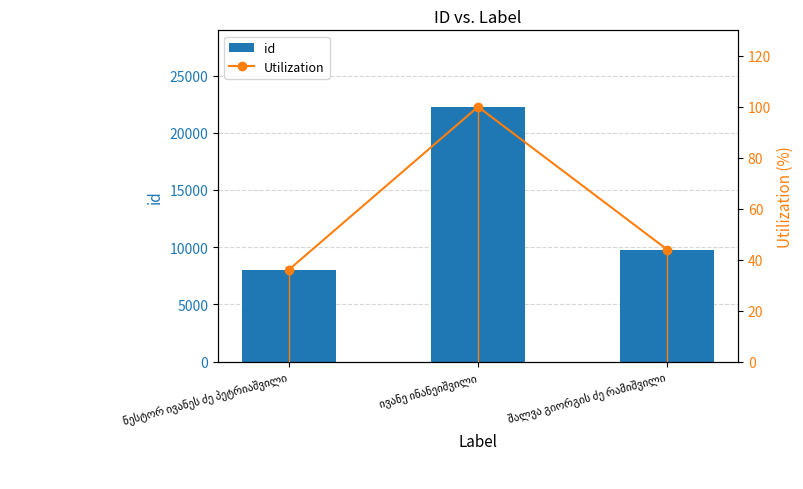

True or false: Utilization has a value of 36.1 at ნესტორ ივანეს ძე პეტრიაშვილი.

True